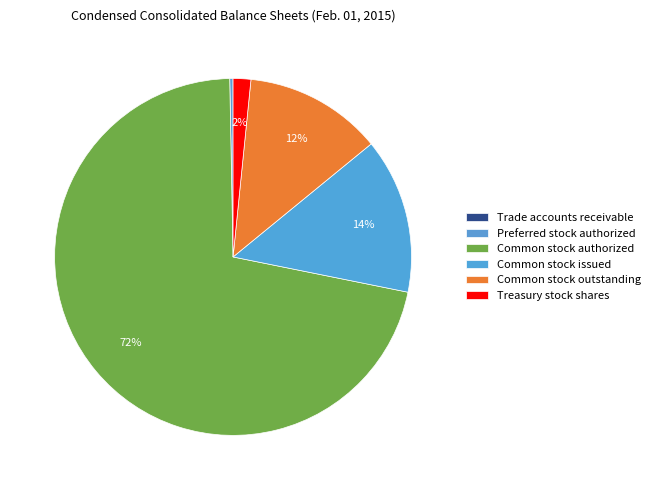

What portion of the pie excludes Trade accounts receivable?

100.0%